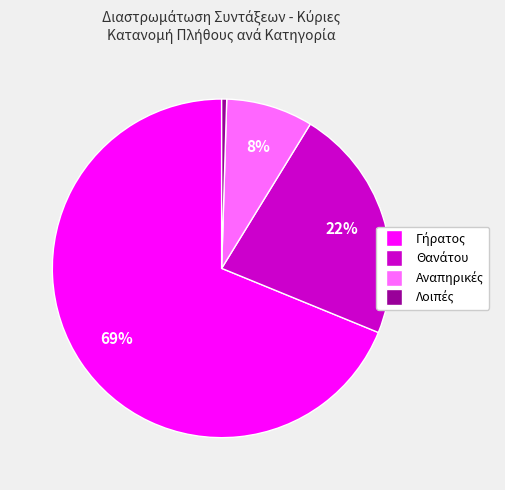

To the nearest percent, what is the average slice percentage?

25%